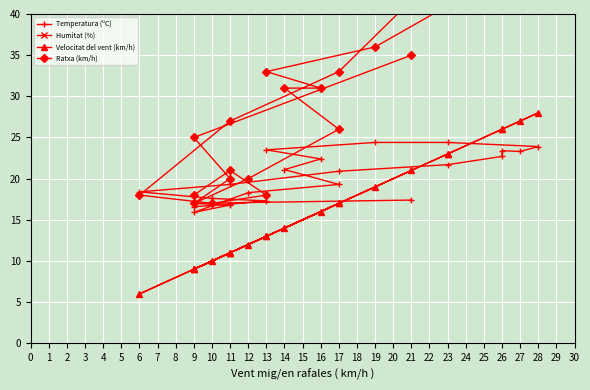

What is the sum of the Temperatura (ºC) values at 9 and 26?

40.4